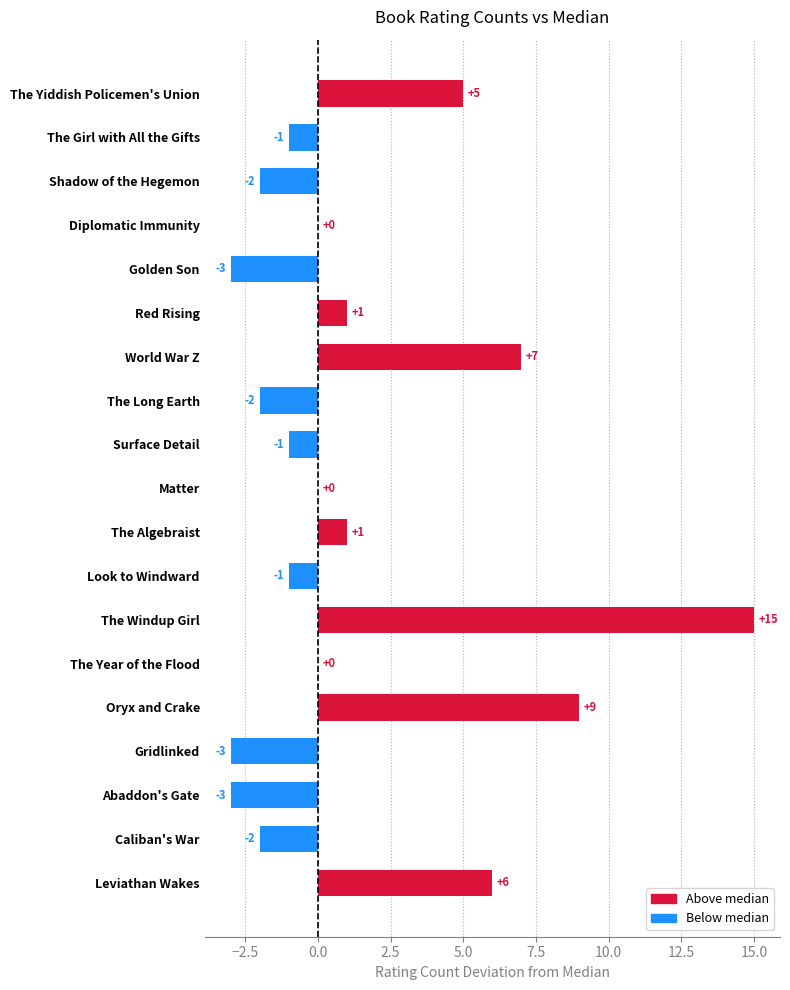

Reading top to bottom, extract all data points from this chart.

The Yiddish Policemen's Union=5	The Girl with All the Gifts=-1	Shadow of the Hegemon=-2	Diplomatic Immunity=0	Golden Son=-3	Red Rising=1	World War Z=7	The Long Earth=-2	Surface Detail=-1	Matter=0	The Algebraist=1	Look to Windward=-1	The Windup Girl=15	The Year of the Flood=0	Oryx and Crake=9	Gridlinked=-3	Abaddon's Gate=-3	Caliban's War=-2	Leviathan Wakes=6